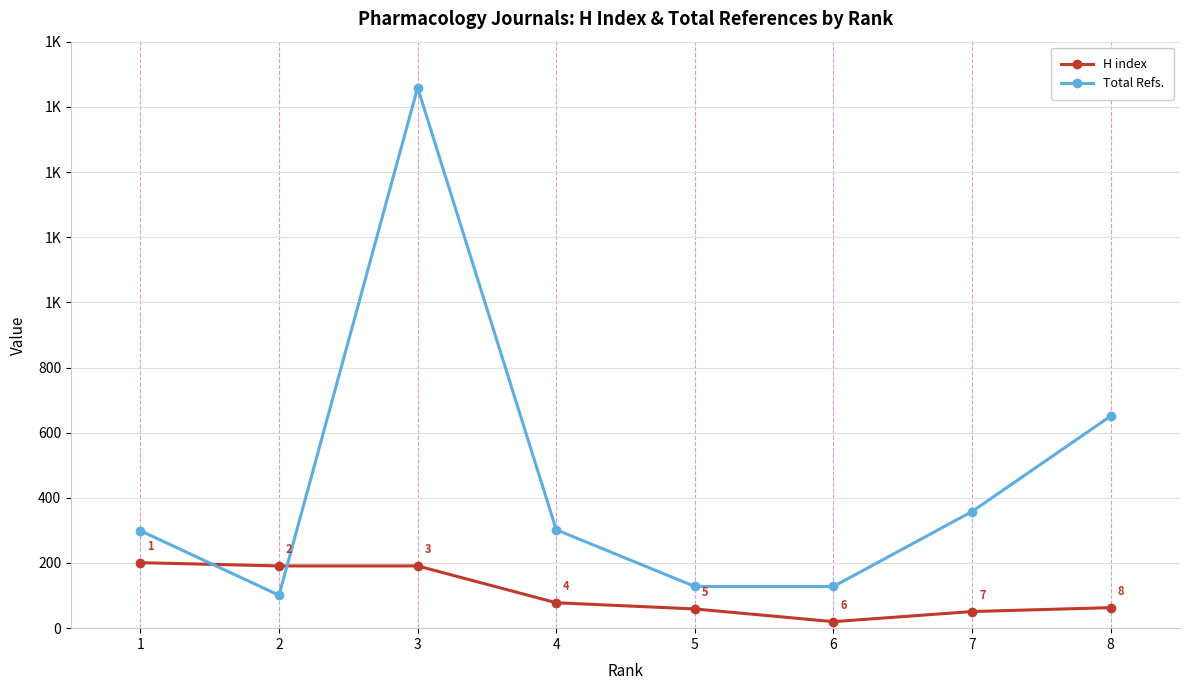

Rank the series by their maximum value, from lowest to highest.

H index, Total Refs.